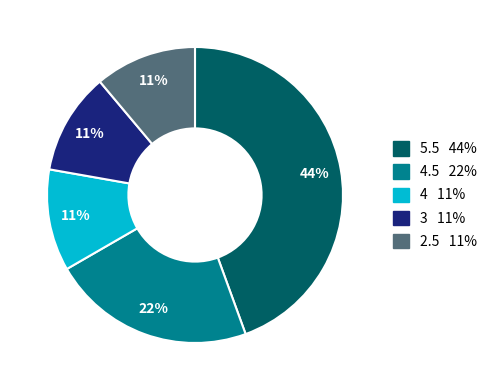

To the nearest percent, what is the average slice percentage?

20%